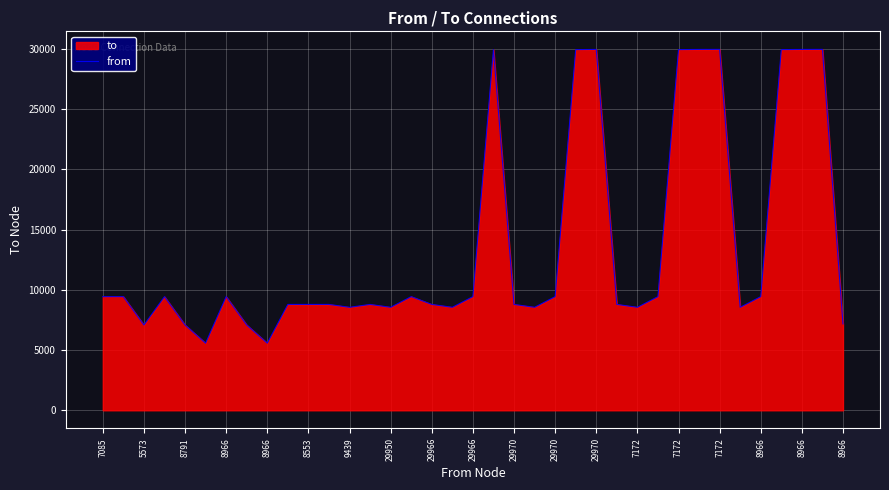

How many data points are less than 8791?

12